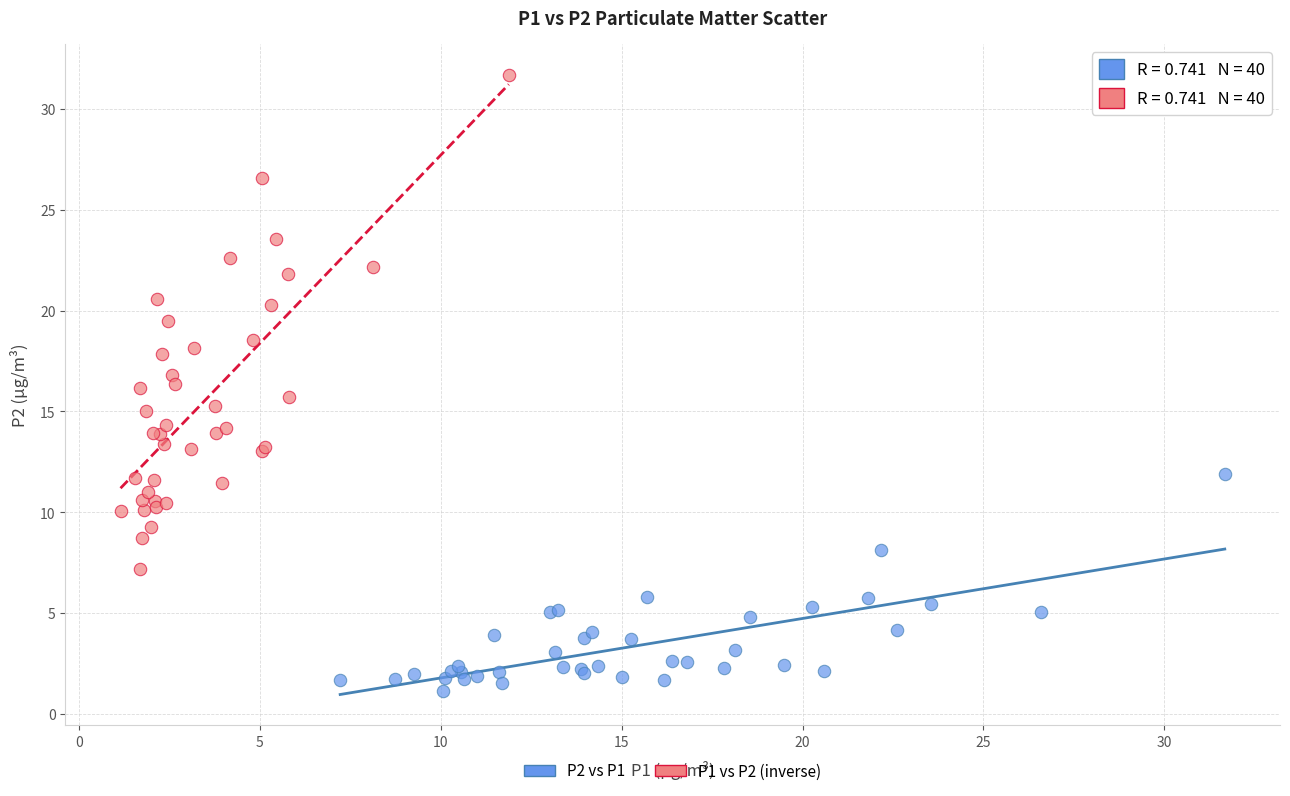

What are all the series names shown in the legend?

P2 vs P1, P1 vs P2 (inverse)